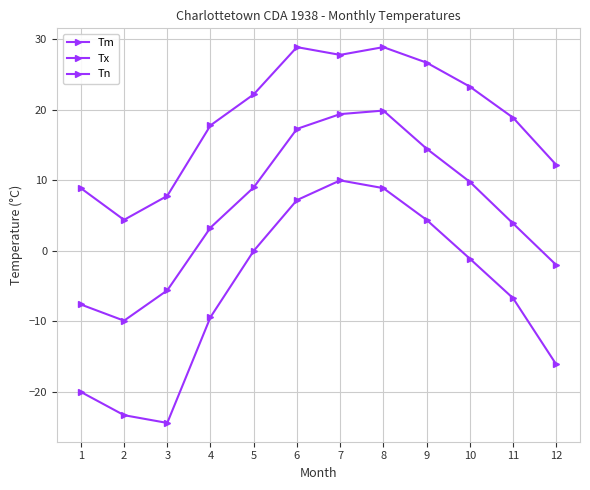

What is the value of the Tx point at the 4th from the left?

17.8